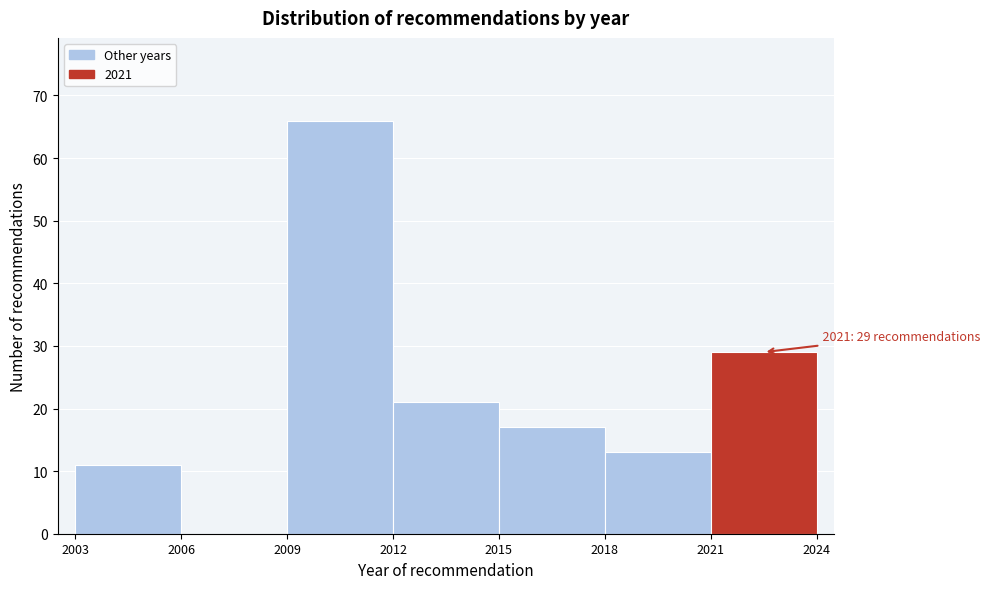

Which range on the x-axis has the tallest bar?

2009 to 2012